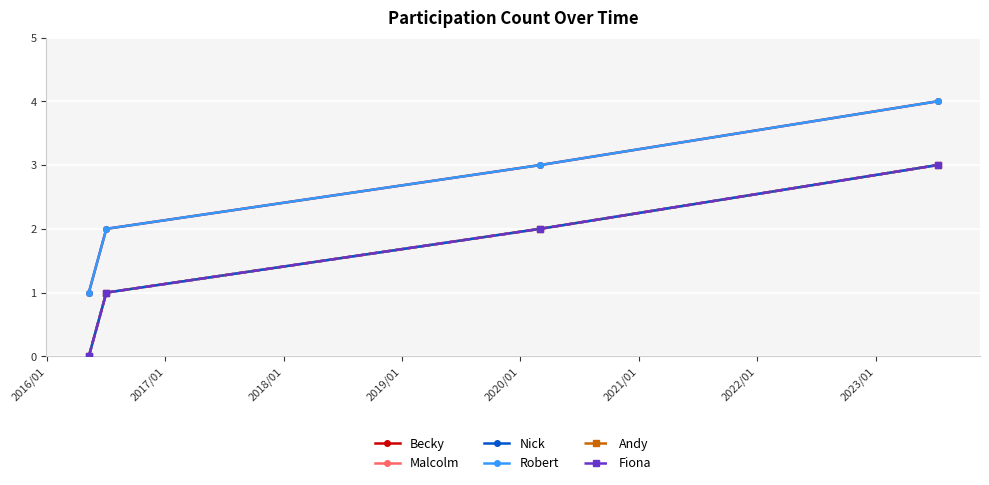

Does the chart have visible grid lines?

Yes